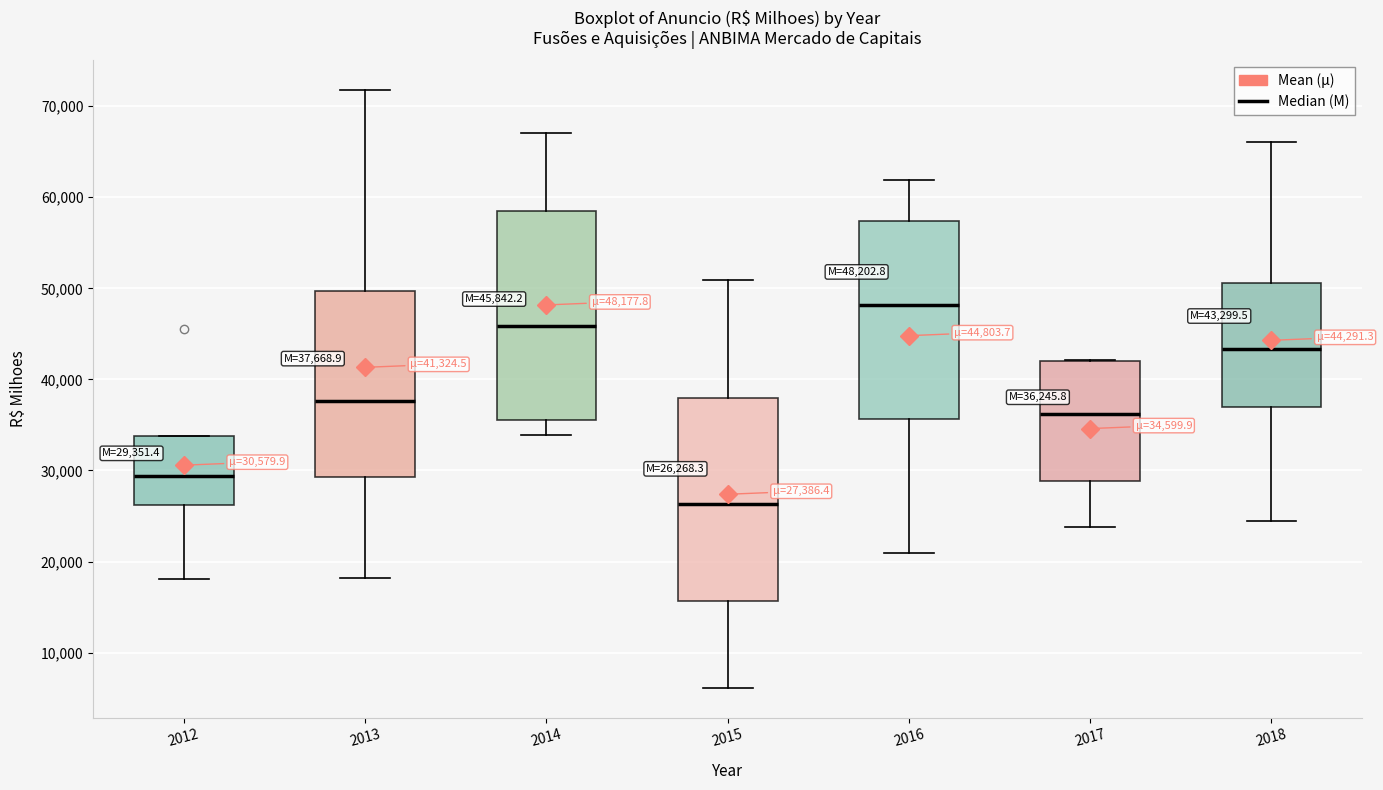

Which box has the highest median line?

2016